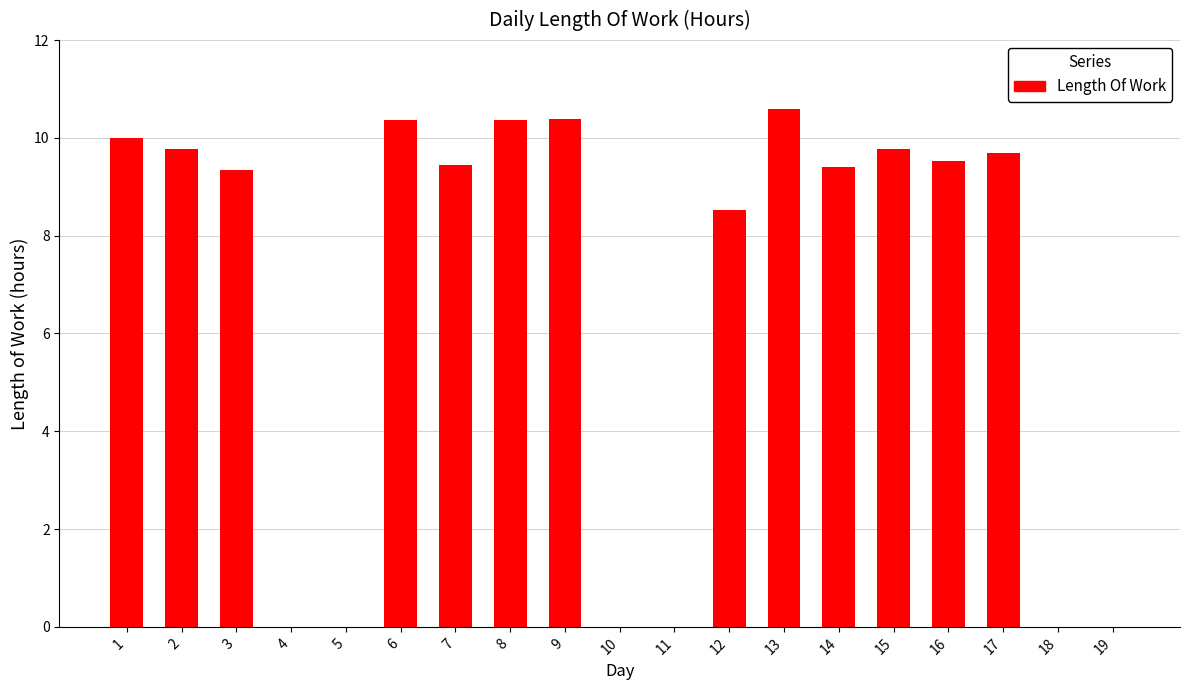

What is the greatest value displayed?

10.6